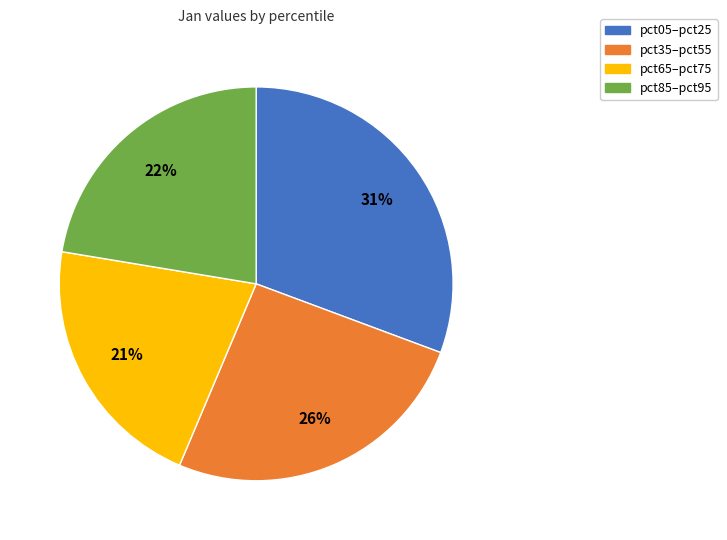

To the nearest percent, what is the average slice percentage?

25%